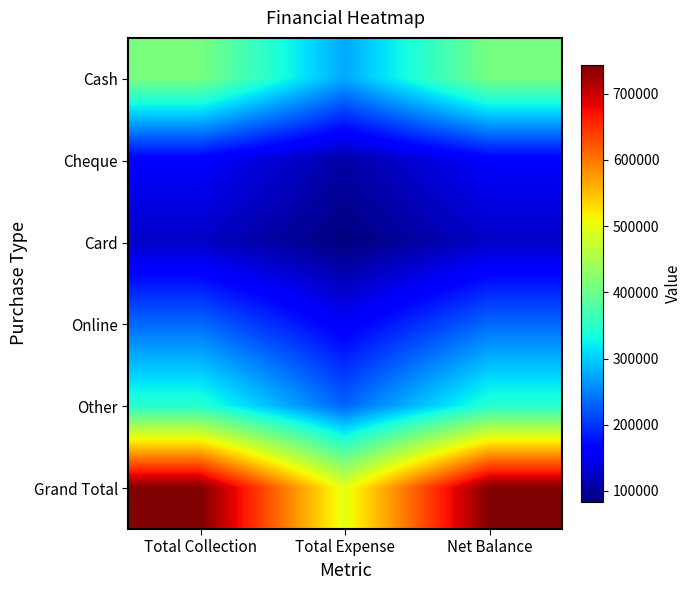

Between Total Expense and Net Balance, which is larger?

Net Balance